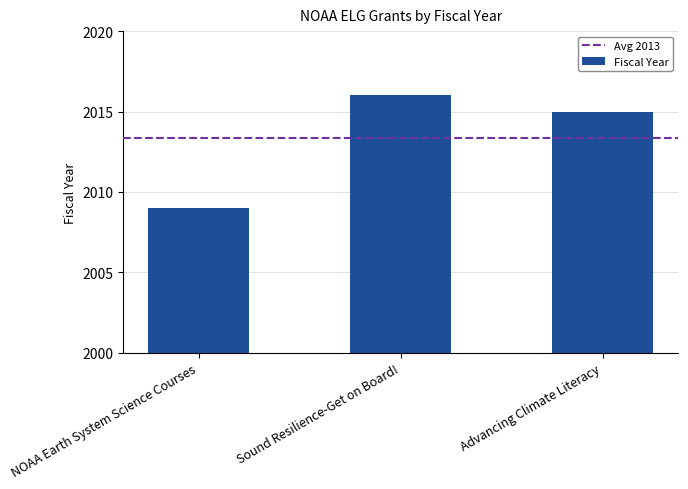

What is the ratio of the value at Advancing Climate Literacy to the value at NOAA Earth System Science Courses?

1.0